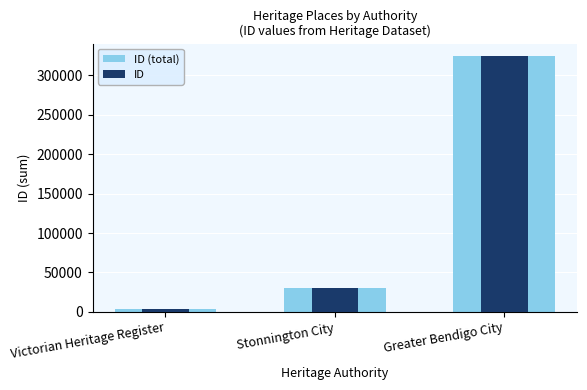

What is the average value of the ID series?

119451